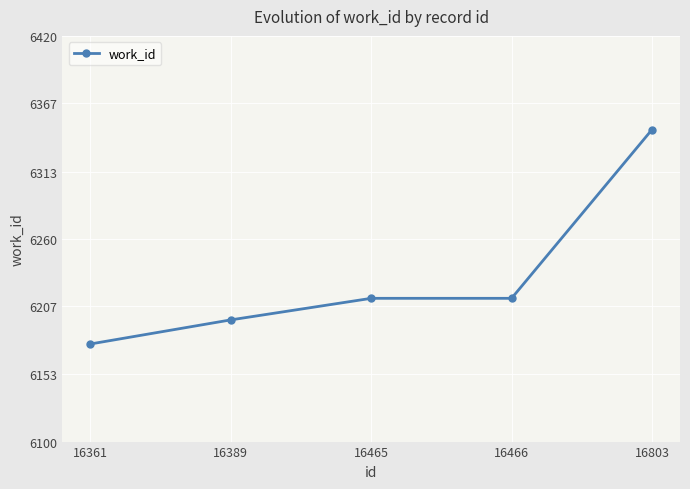

Which category has the highest value across all series?

16803